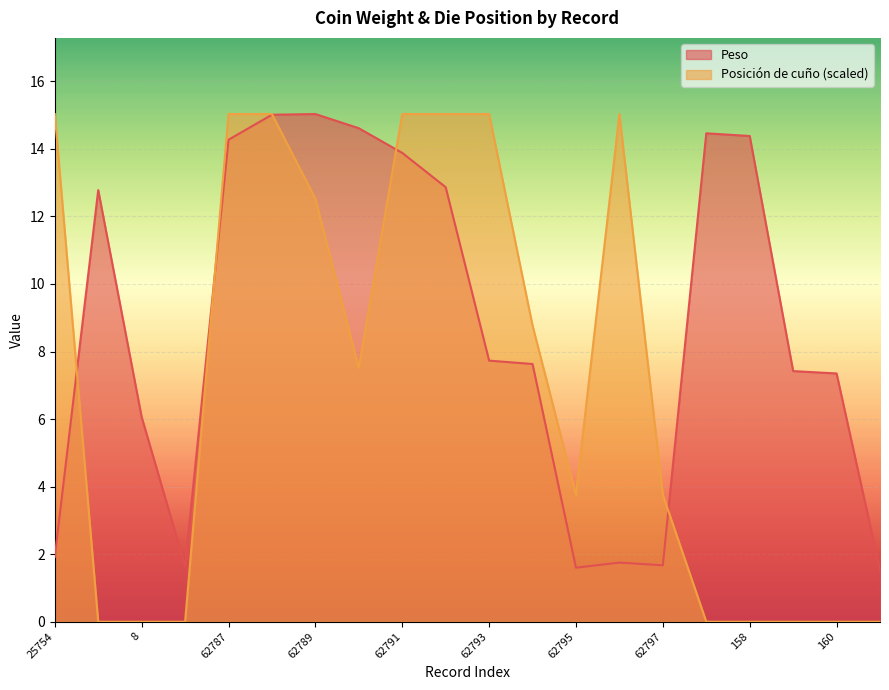

Is it true that Posición de cuño (scaled) equals 0.9 at 62797?

False